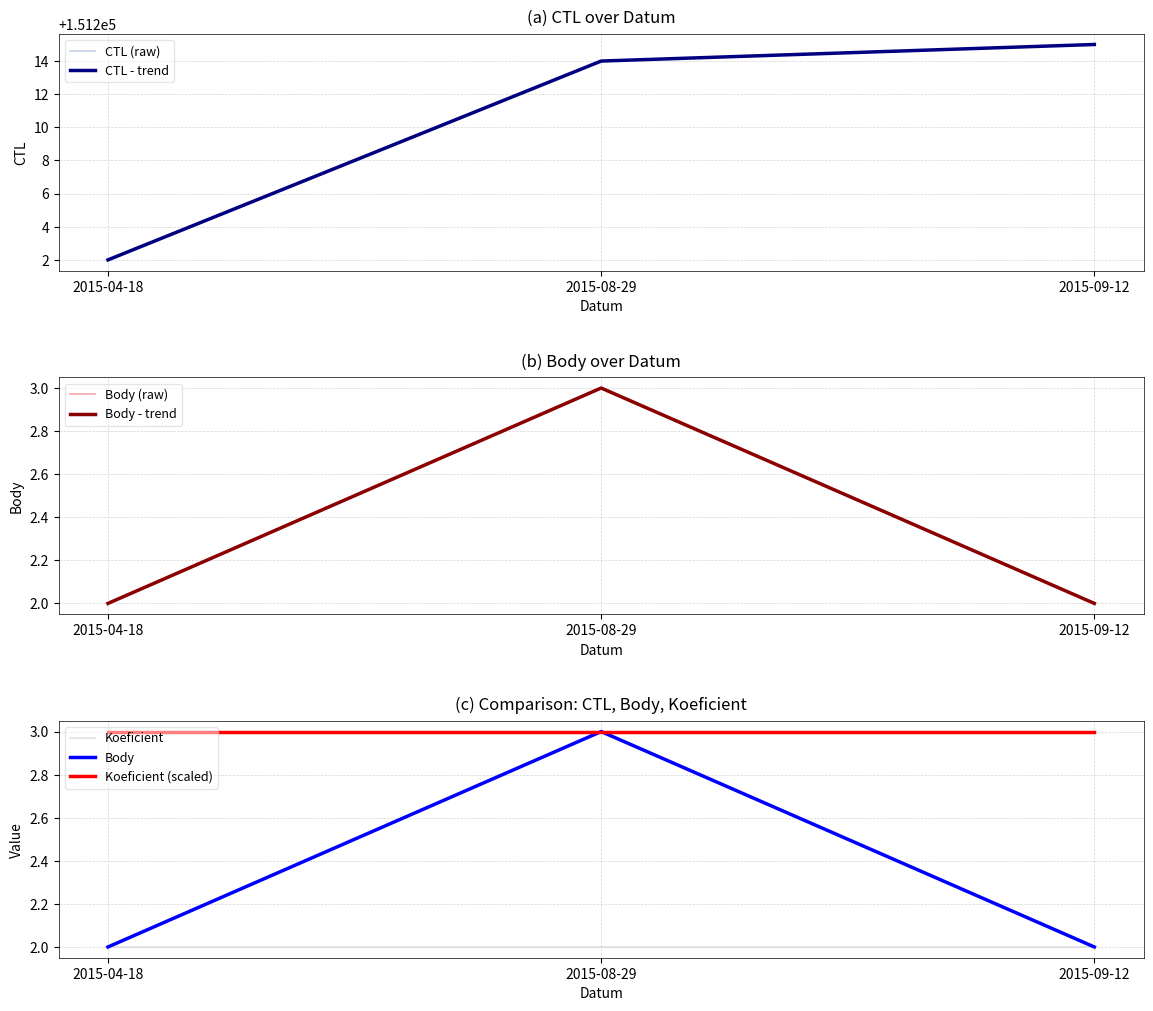

List the series in order of their overall mean, lowest first.

Body, CTL